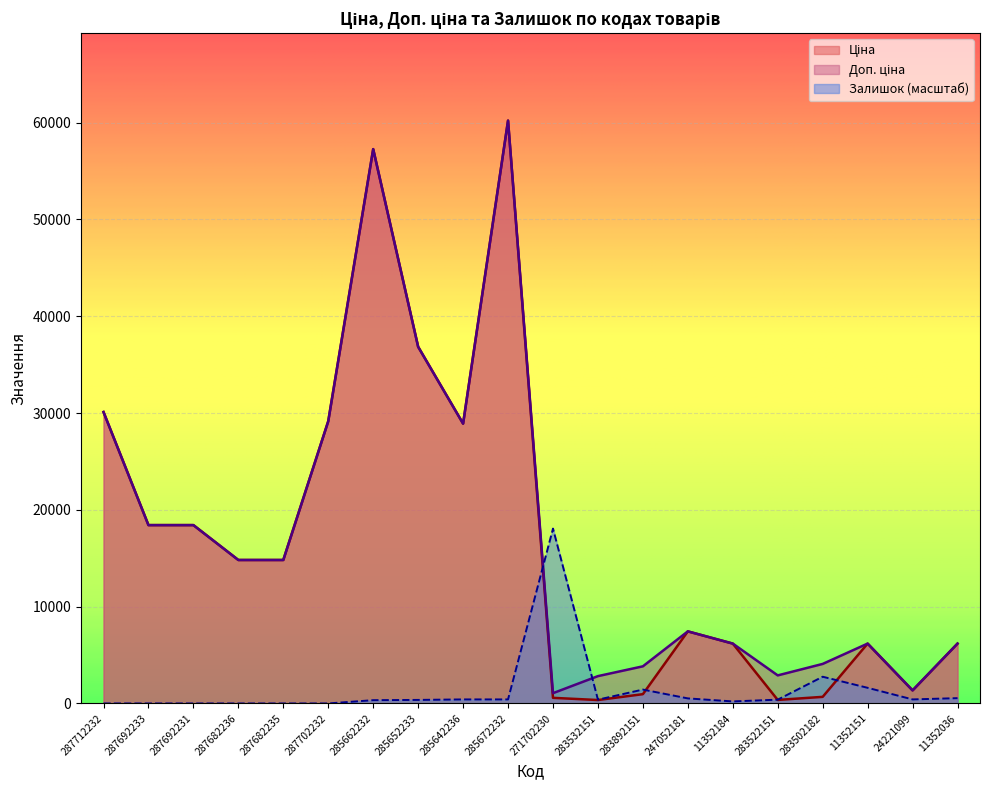

The value of Ціна at 285662232 is 33306.6. True or false?

False